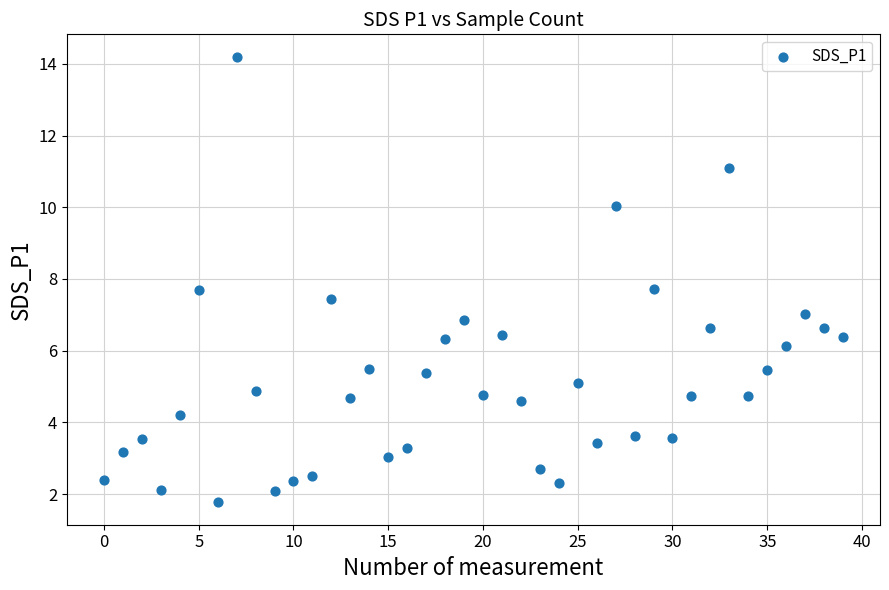

What is the range of Y values (max minus min)?

12.4